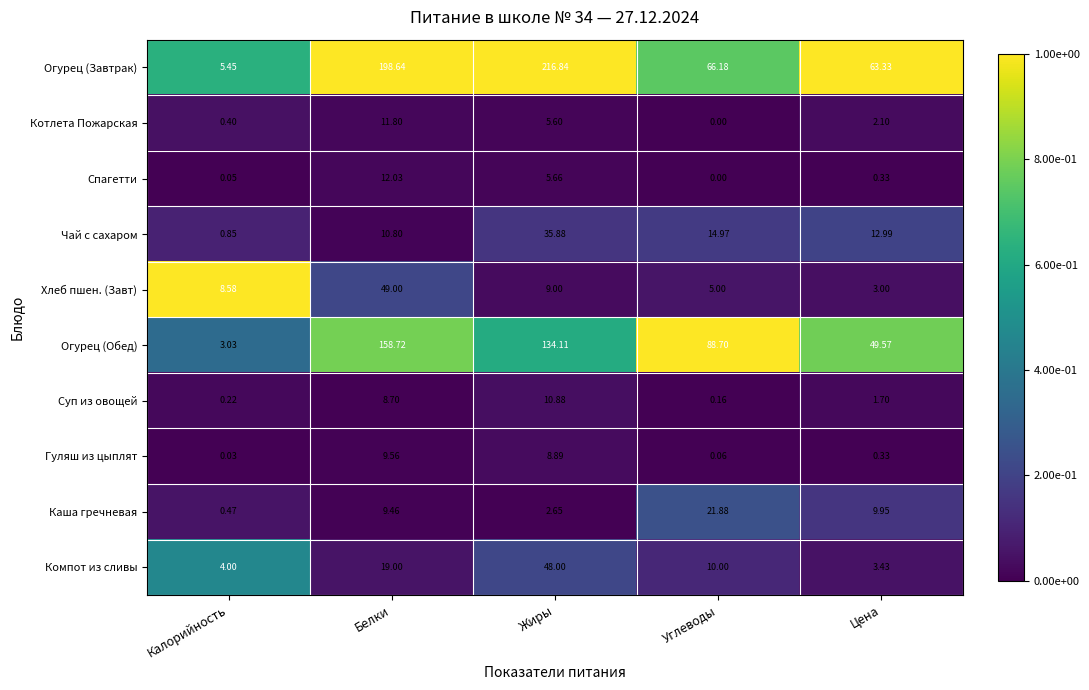

How many categories are shown in the chart?

5